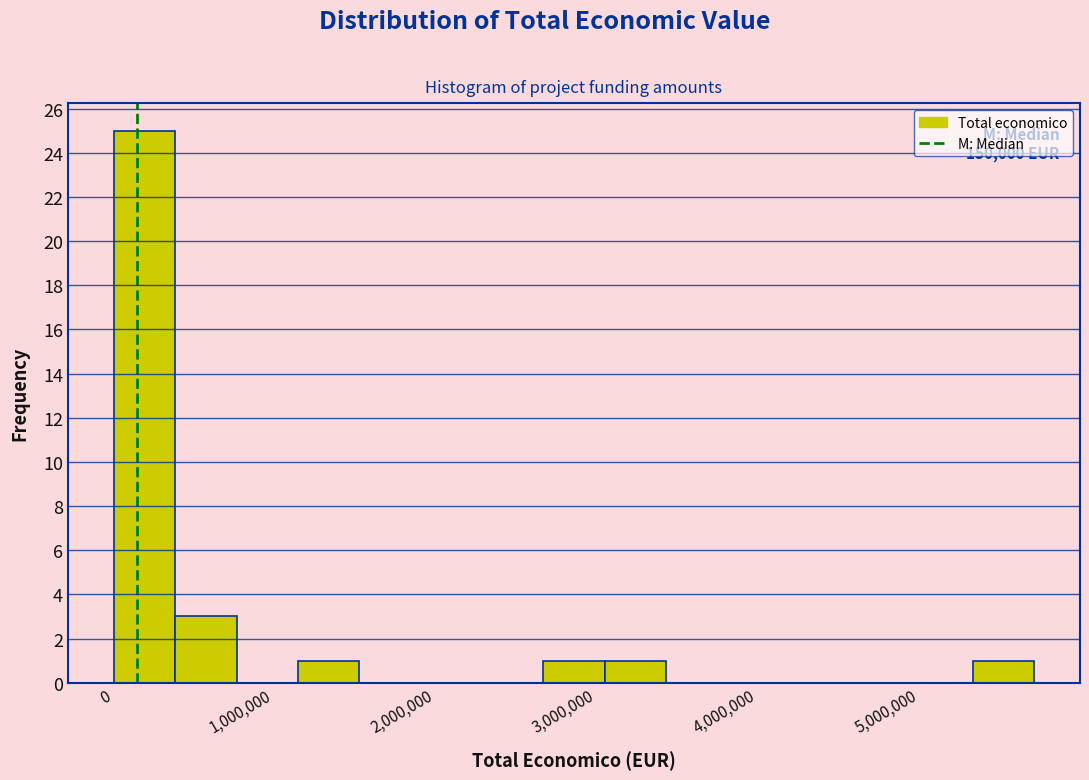

Around what value on the x-axis is the tallest bar? Give the approximate position of its centre, as read against the axis.

200000